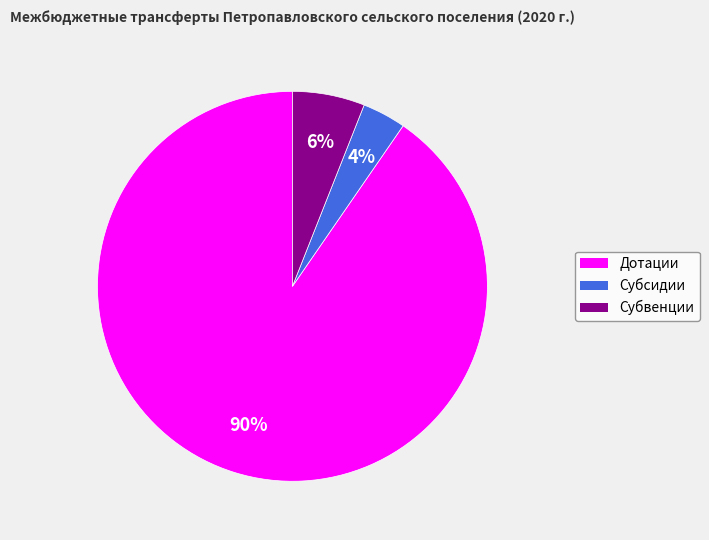

Does Дотации represent more than half of the total?

Yes